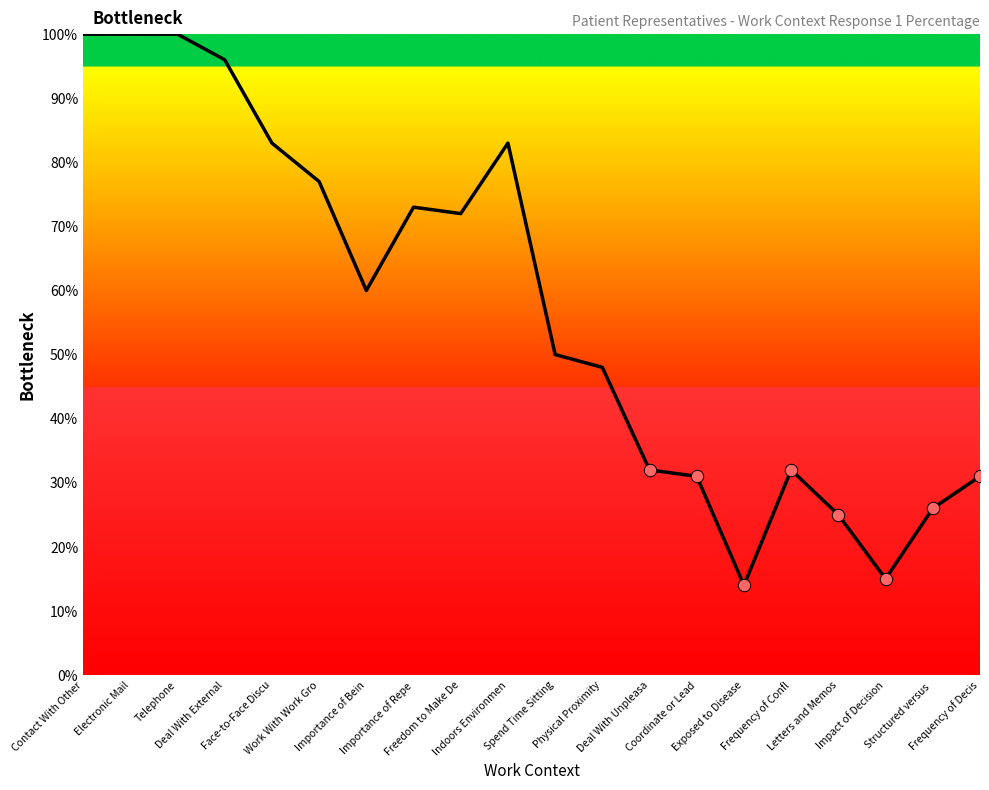

Which has a higher value, Spend Time Sitting or Letters and Memos?

Spend Time Sitting